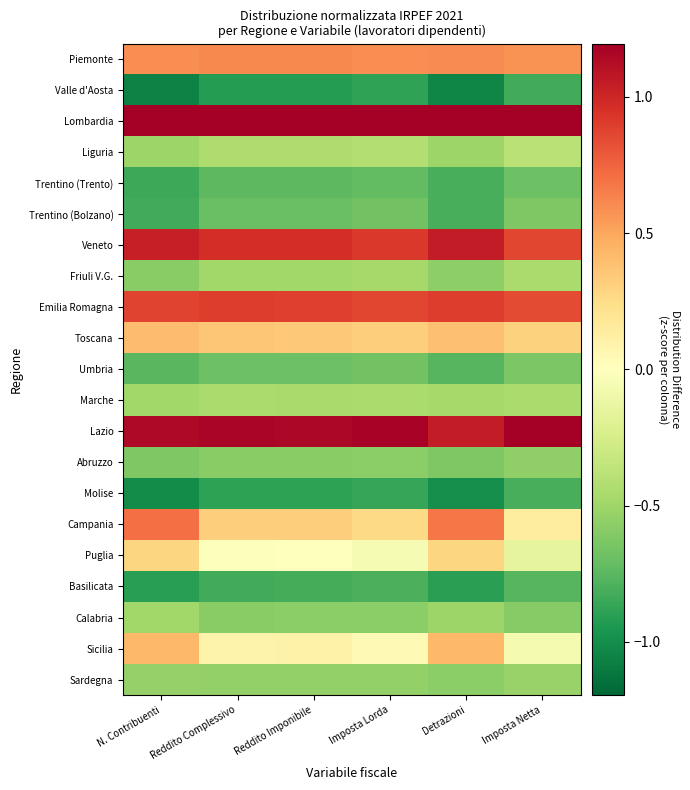

At which category does the chart reach its minimum across all series?

N. Contribuenti